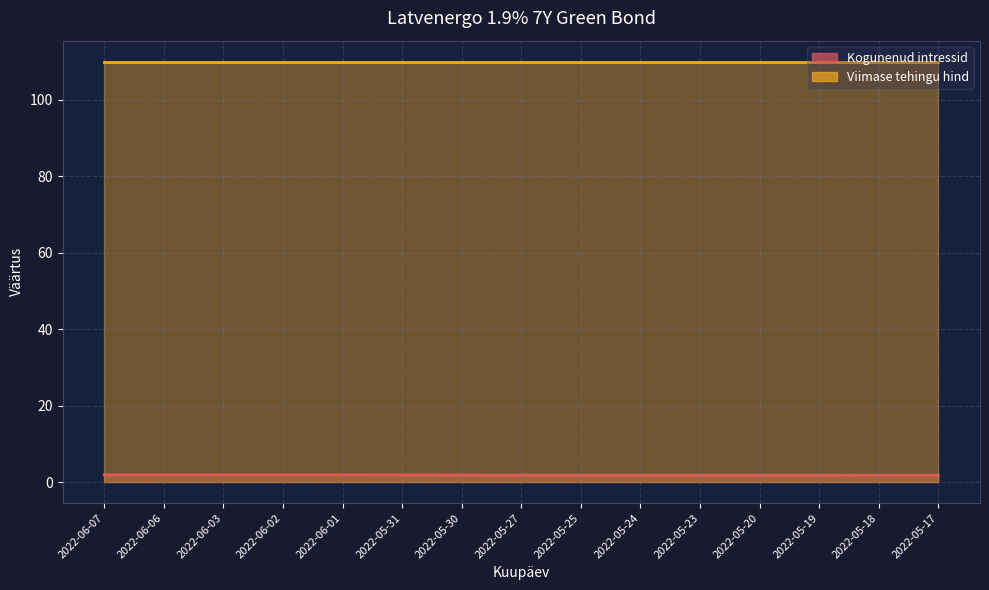

What is the difference between the maximum and minimum values?

0.1